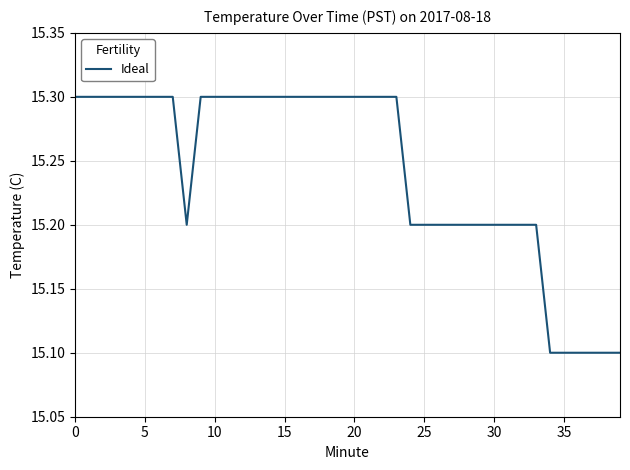

What is the smallest value displayed?

15.1